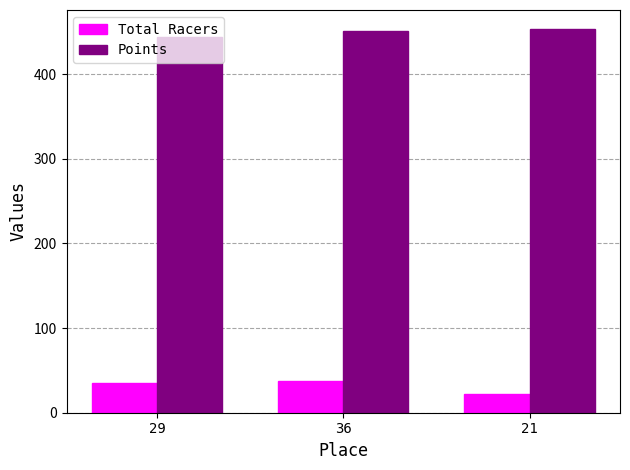

What are all the series names shown in the legend?

Total Racers, Points